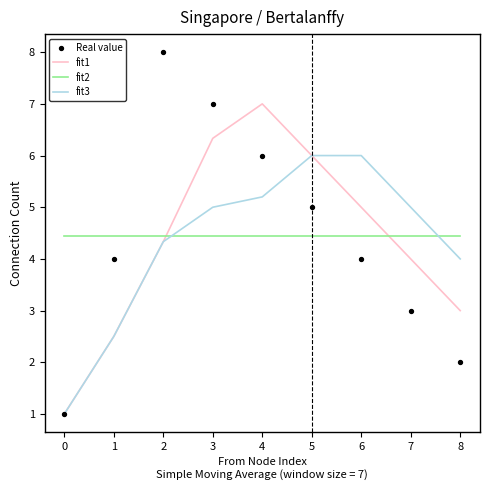

Is it true that fit1 equals 6.3 at 3?

True